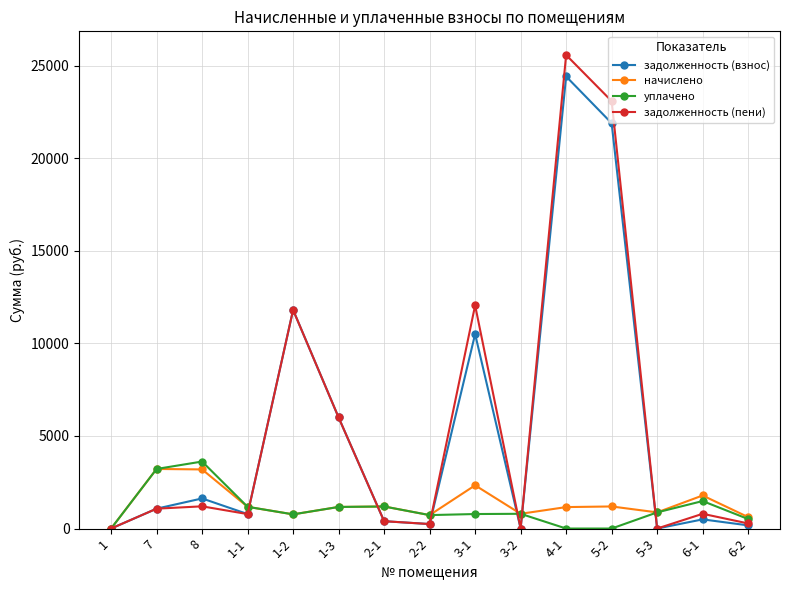

Does the chart have visible grid lines?

Yes